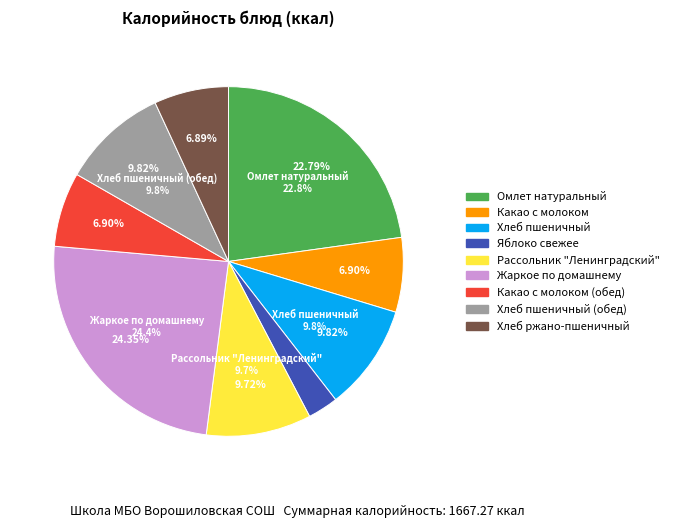

What percentage is the Омлет натуральный slice, to the nearest percent?

23%